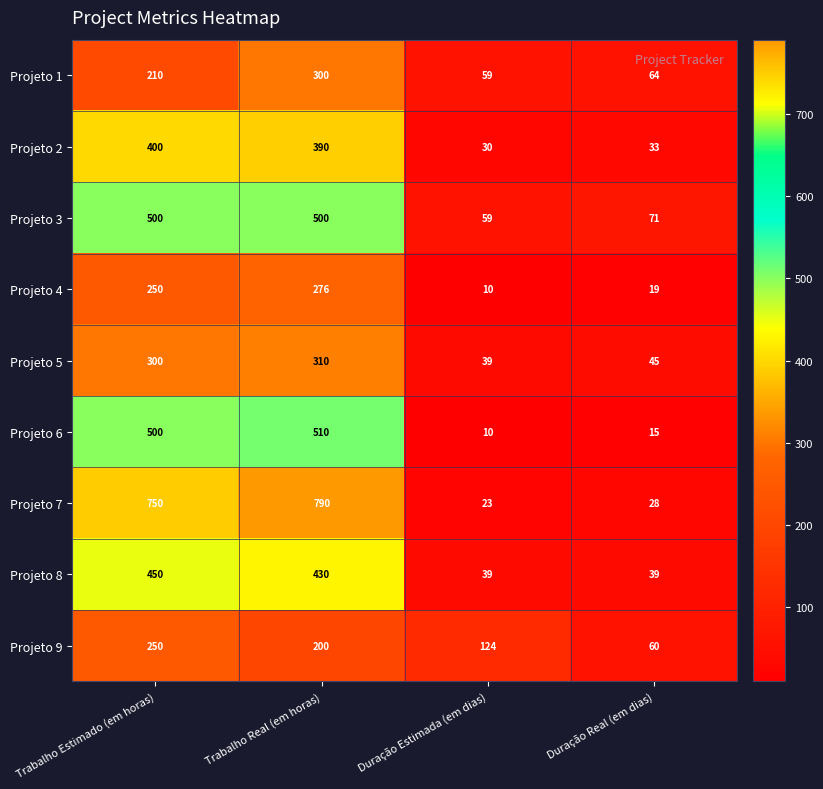

Is the value of Projeto 2 at Duração Real (em dias) greater than the value of Projeto 4 at Duração Estimada (em dias)?

Yes